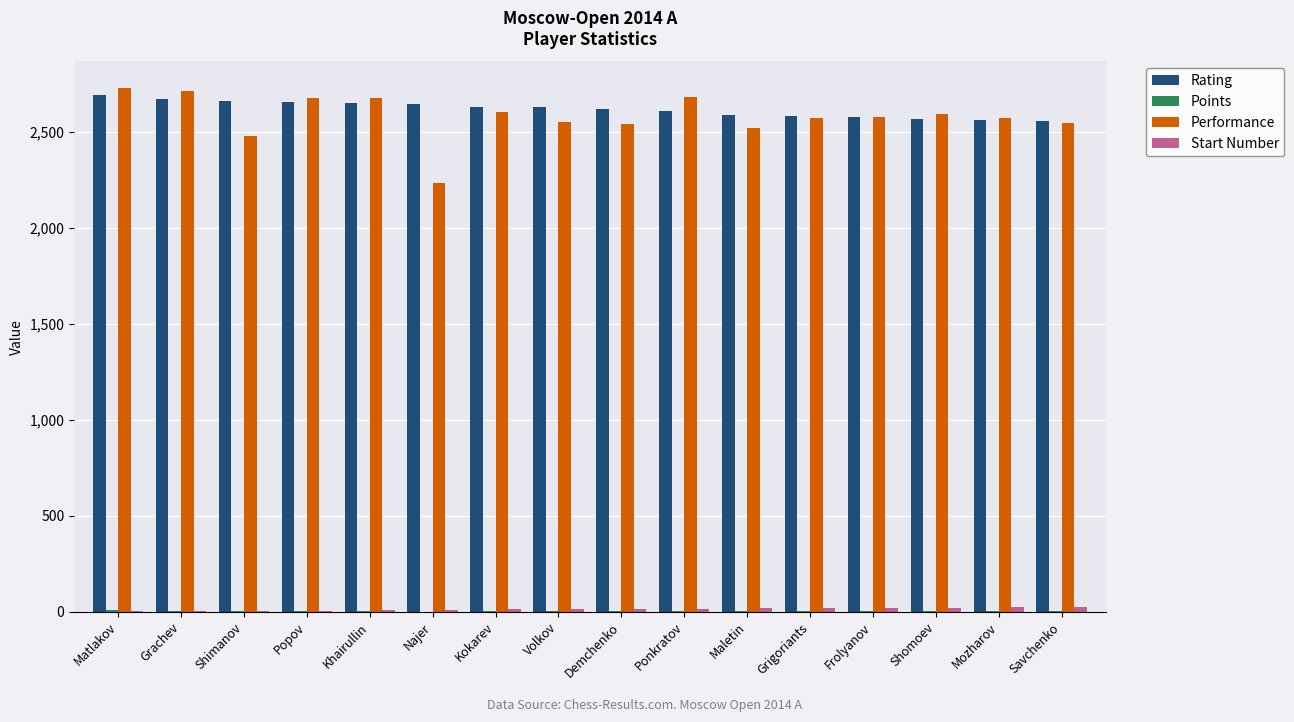

Where does the Rating series first go above 2627?

Matlakov